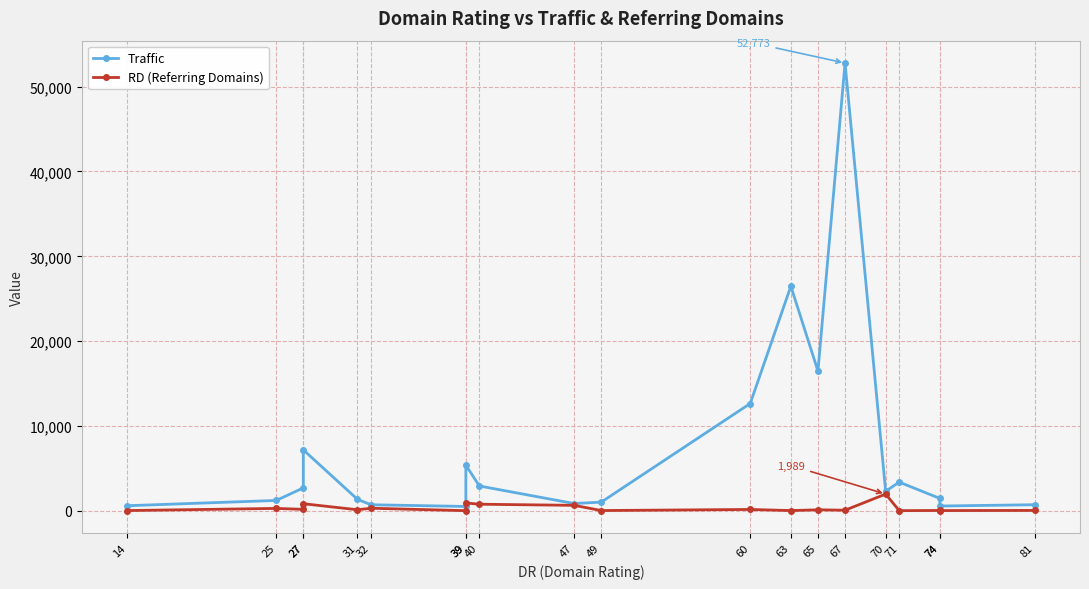

What is the difference between the Traffic values at 27 and 74?

5720